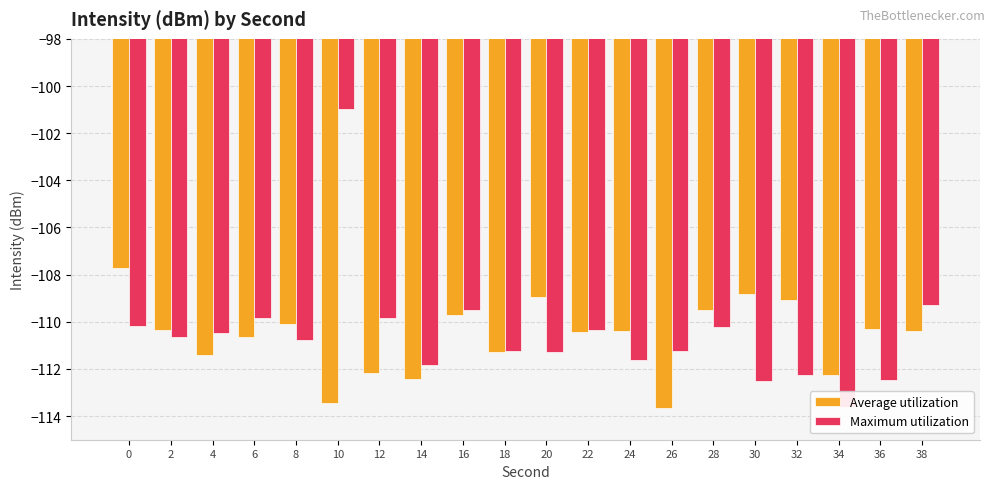

How many data points does each series have?

20